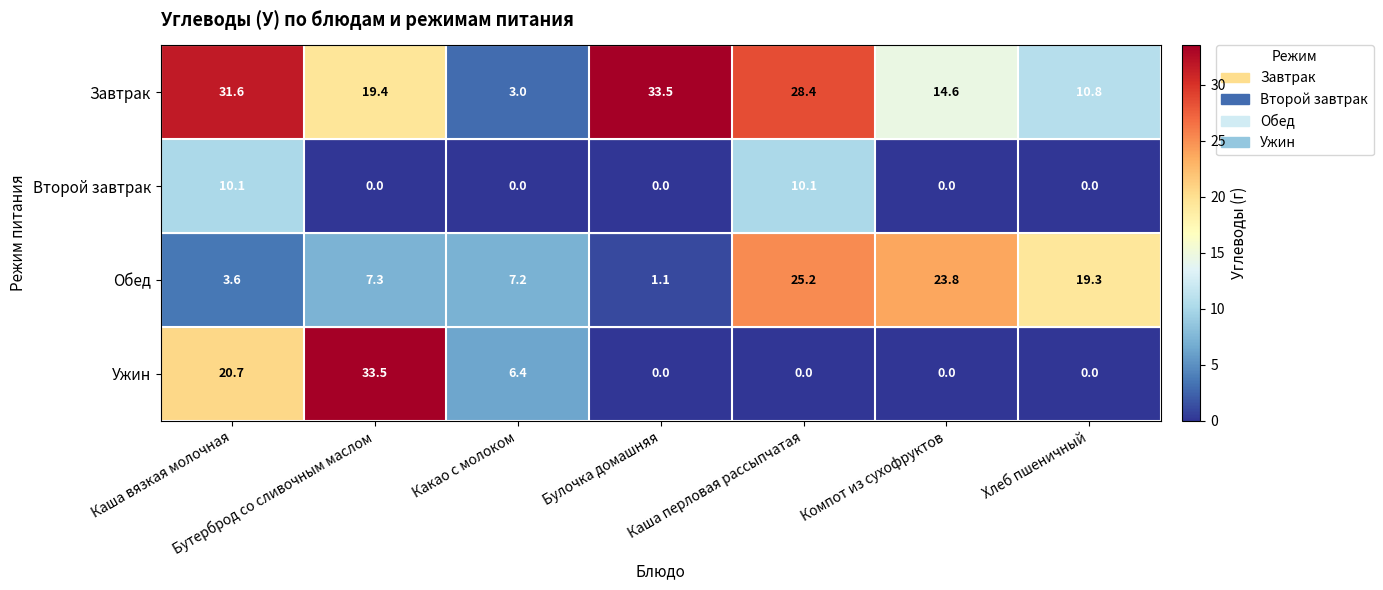

Is it true that Завтрак equals 0.9 at Какао с молоком?

False